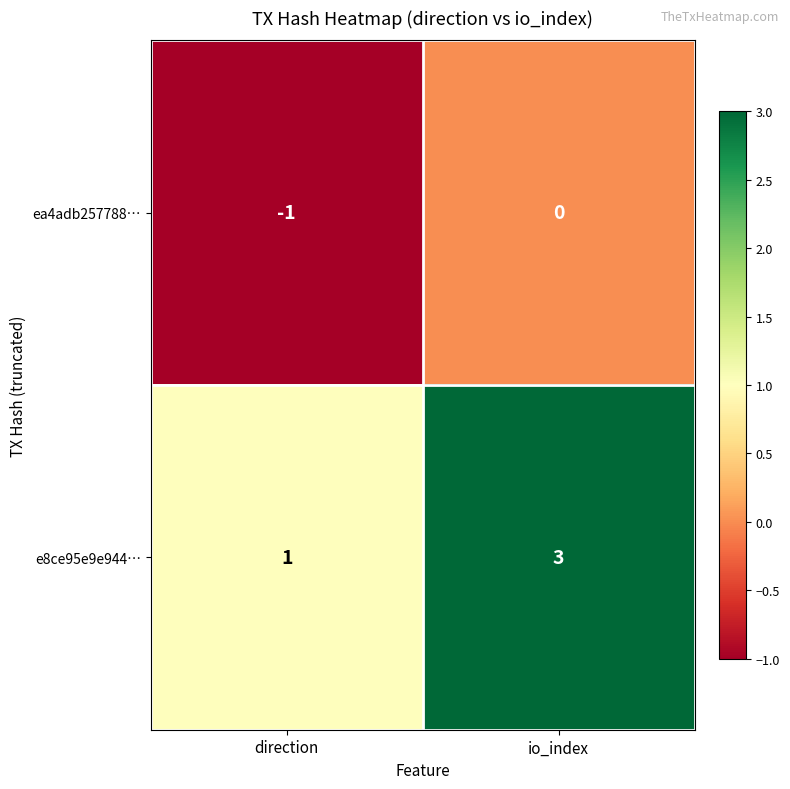

Rank the series by their maximum value, from lowest to highest.

ea4adb257788…, e8ce95e9e944…